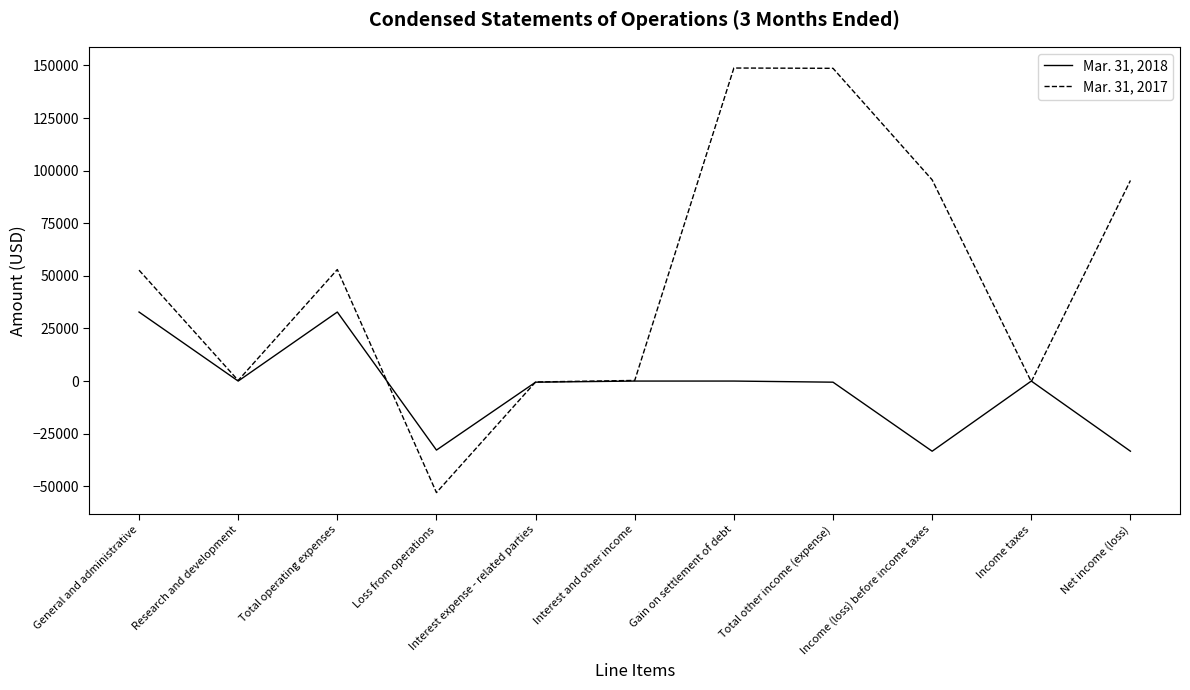

What are all the series names shown in the legend?

Mar. 31, 2018, Mar. 31, 2017